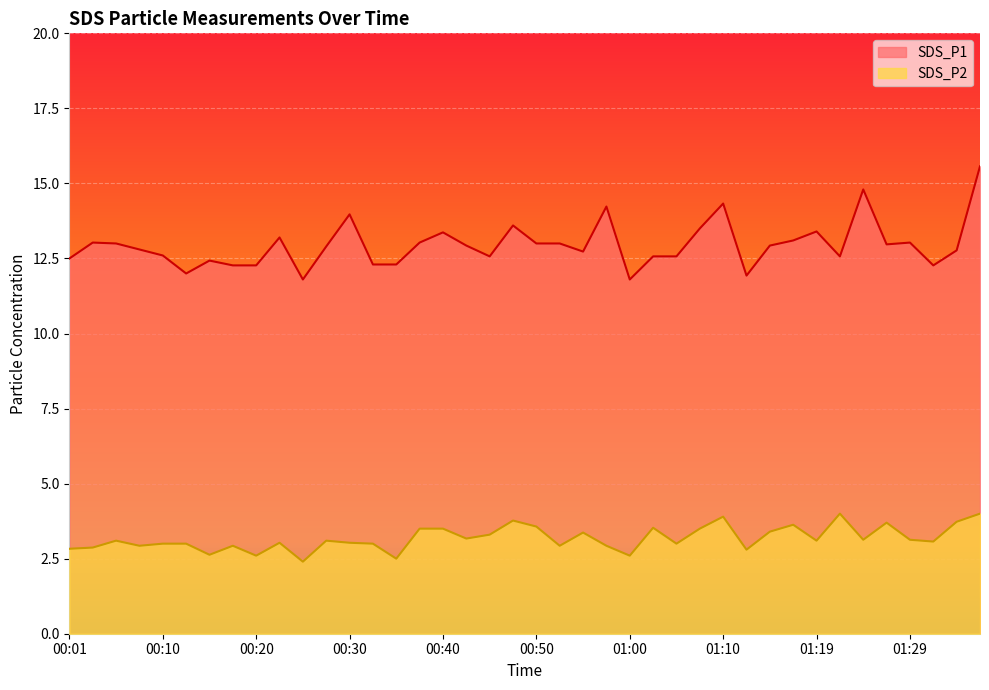

Rank the categories by SDS_P2 value from highest to lowest.

01:22, 01:37, 01:10, 00:47, 01:34, 01:27, 01:17, 00:50, 01:02, 00:38, 00:40, 01:07, 01:15, 00:55, 00:45, 00:42, 01:24, 01:29, 00:06, 00:28, 01:19, 01:32, 00:23, 00:30, 00:10, 00:13, 00:33, 01:05, 00:08, 00:18, 00:52, 00:57, 00:03, 00:01, 01:12, 00:15, 00:20, 01:00, 00:35, 00:25